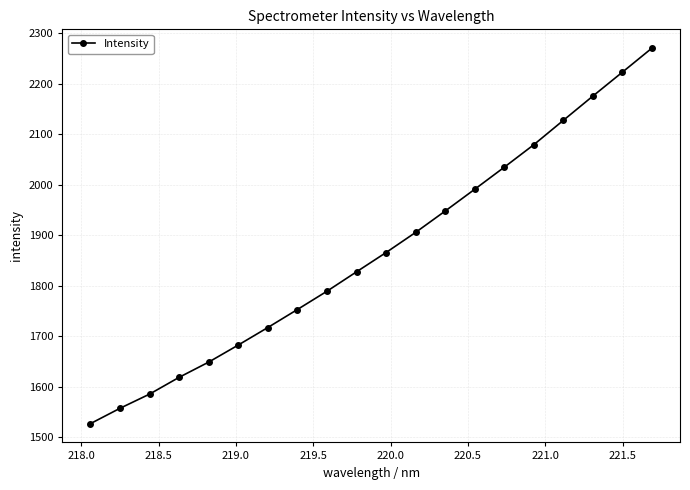

What is the value of the 17th point from the left?

2127.2